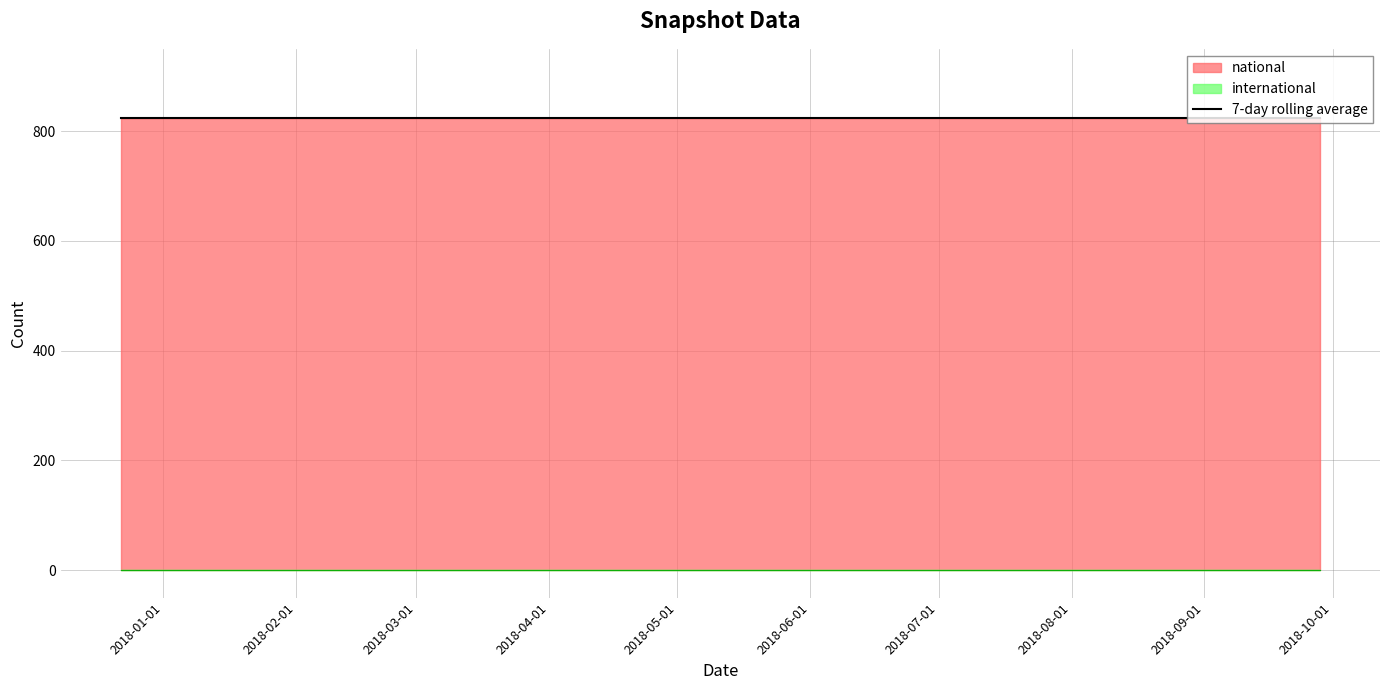

Reading left to right, transcribe all the data shown in this chart.

national: 2017-12-22=824	2018-04-09=824	2018-07-11=824	2018-09-28=824
international: 2017-12-22=0	2018-04-09=0	2018-07-11=0	2018-09-28=0